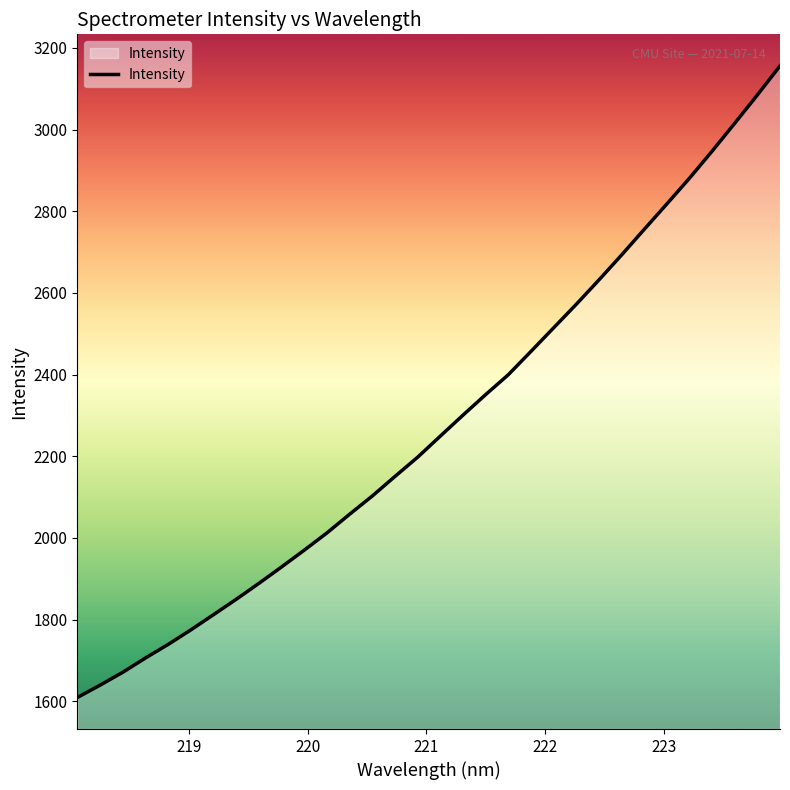

What is the difference between the maximum and minimum values?

1547.0